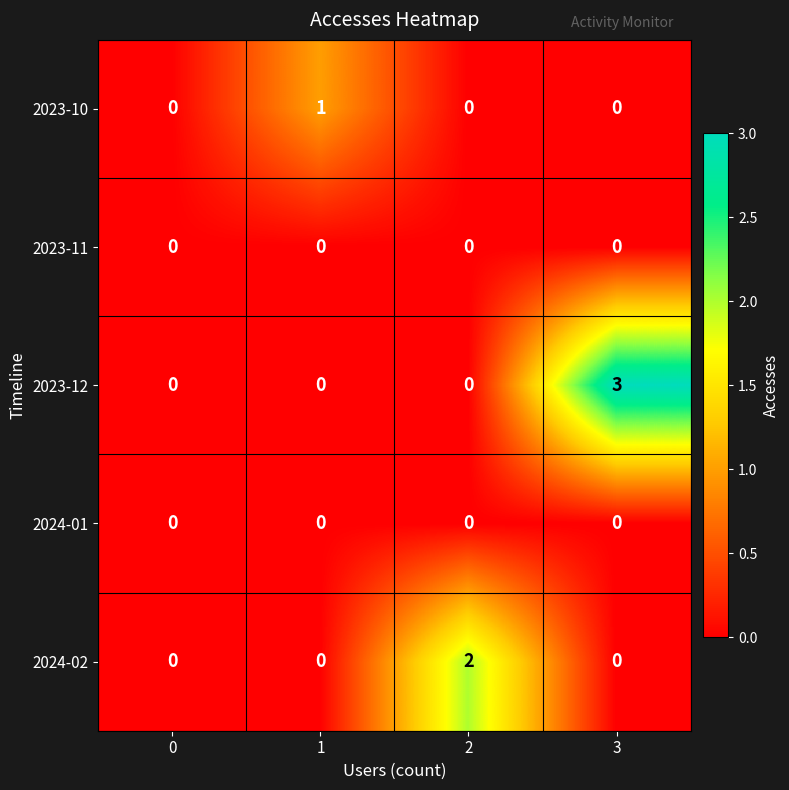

What is the greatest value displayed?

3